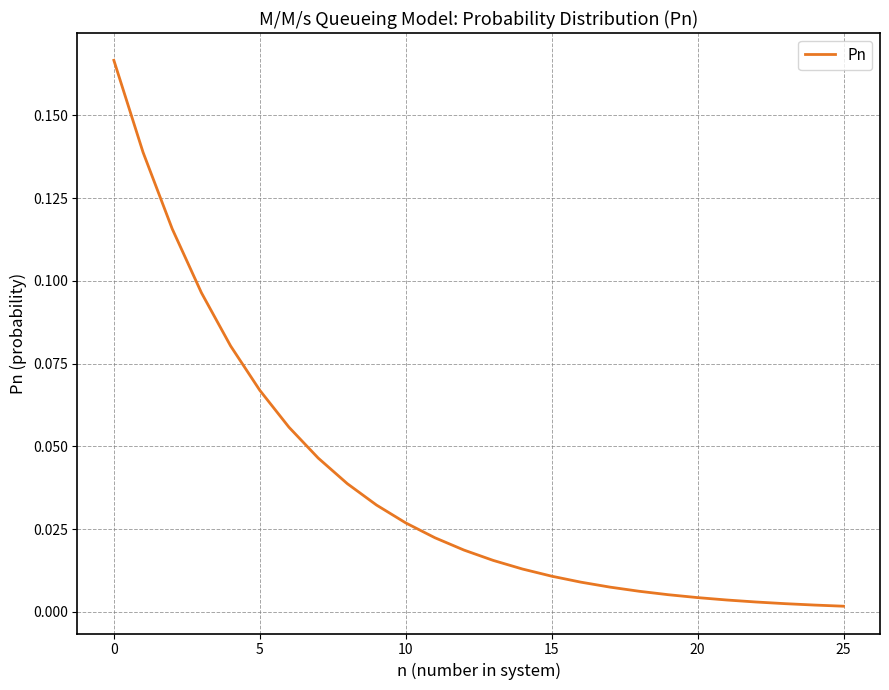

Which category has the lowest value across all series?

25